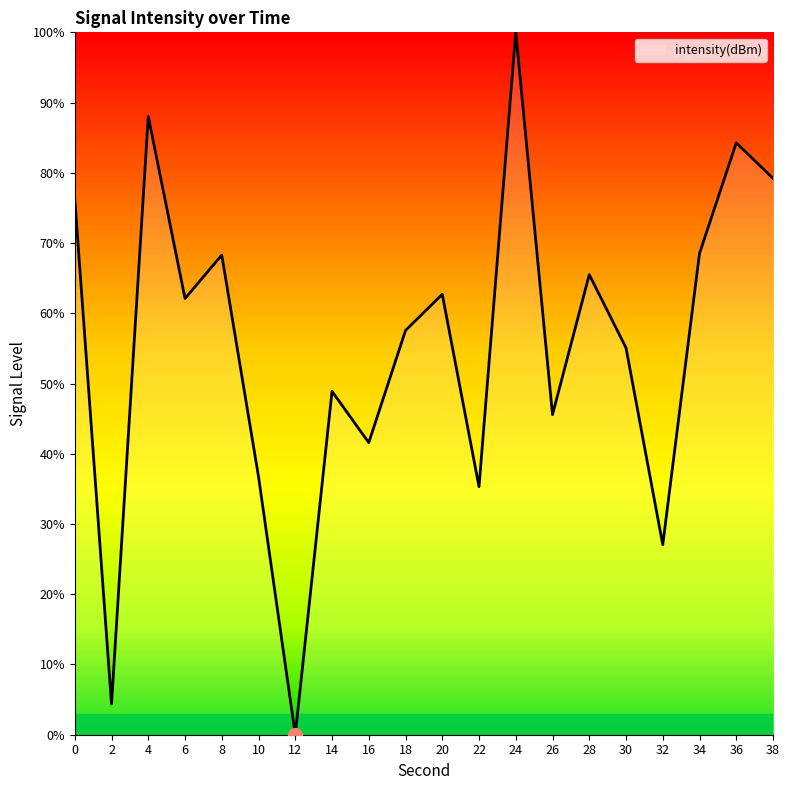

At which label is the value closest to 50?

14